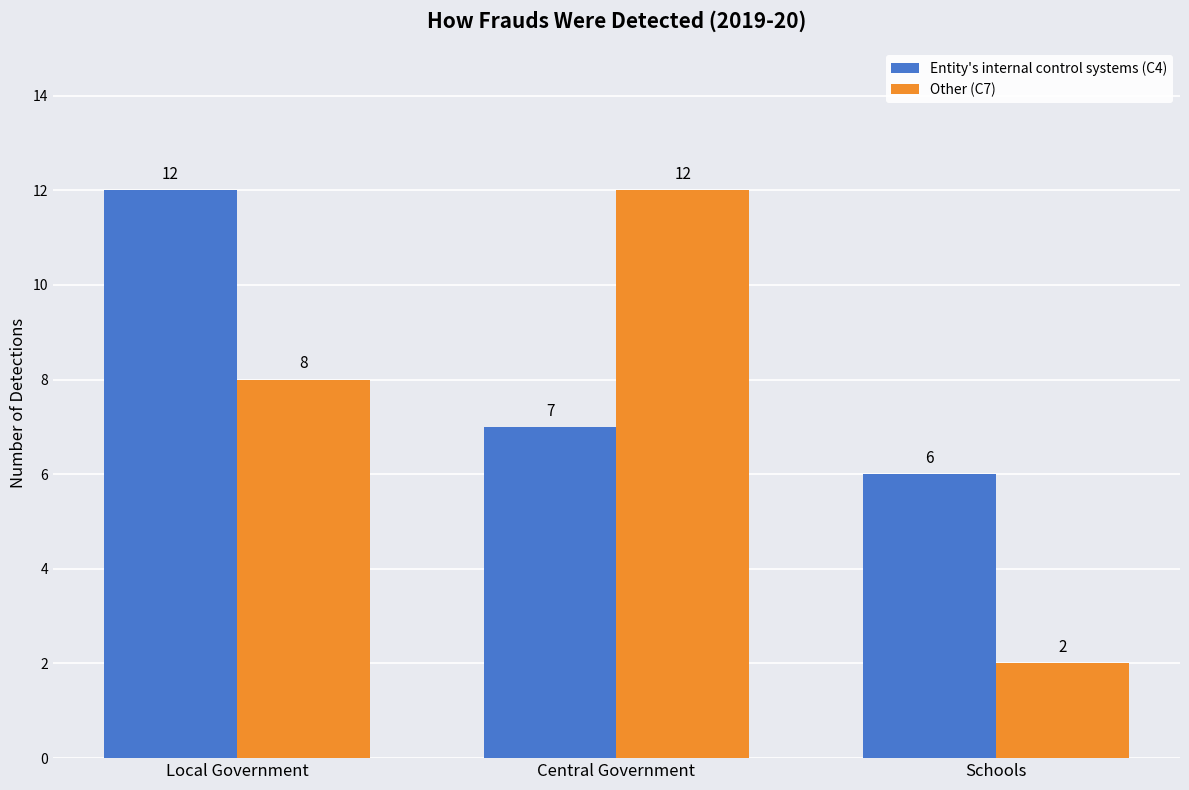

Which series has the largest total across all categories?

Entity's internal control systems (C4)